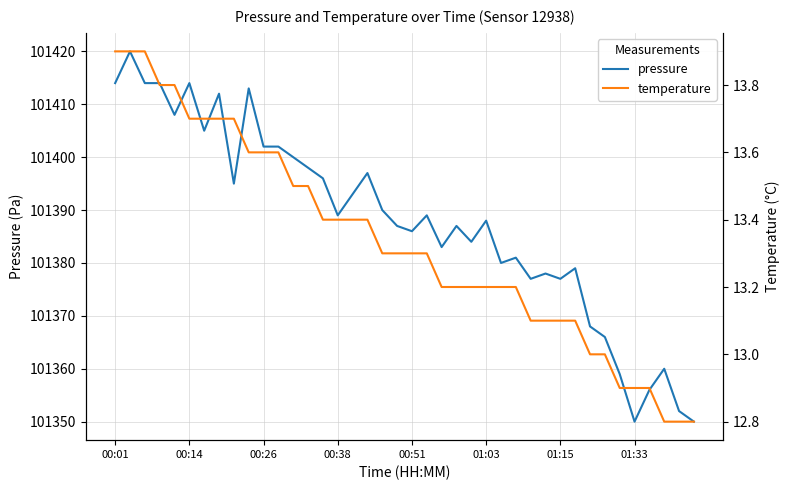

What is the maximum value for pressure?

101420